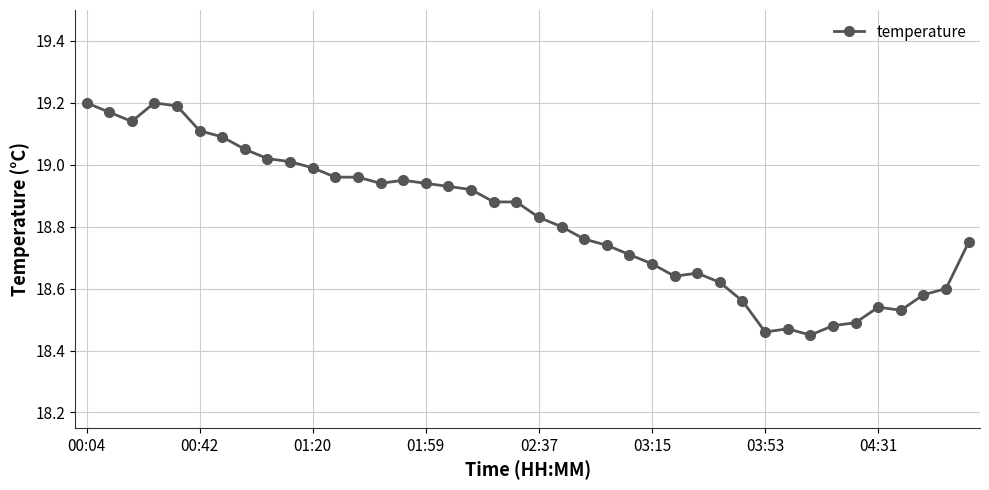

True or false: there are more than 2 points higher than both neighbors.

True